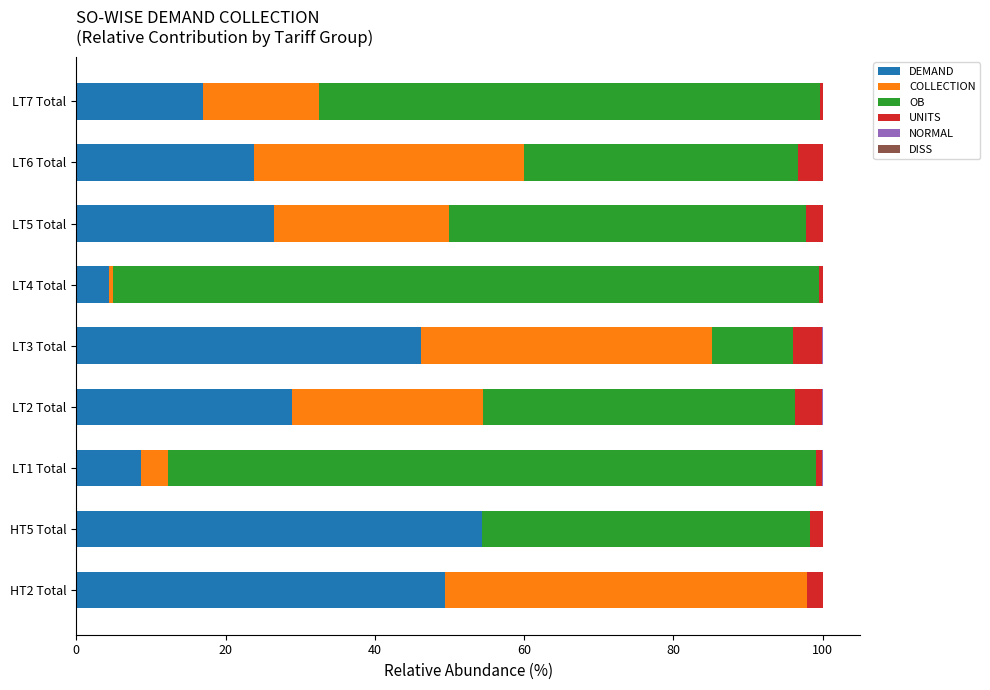

The value of DEMAND at LT1 Total is 8.7. True or false?

True